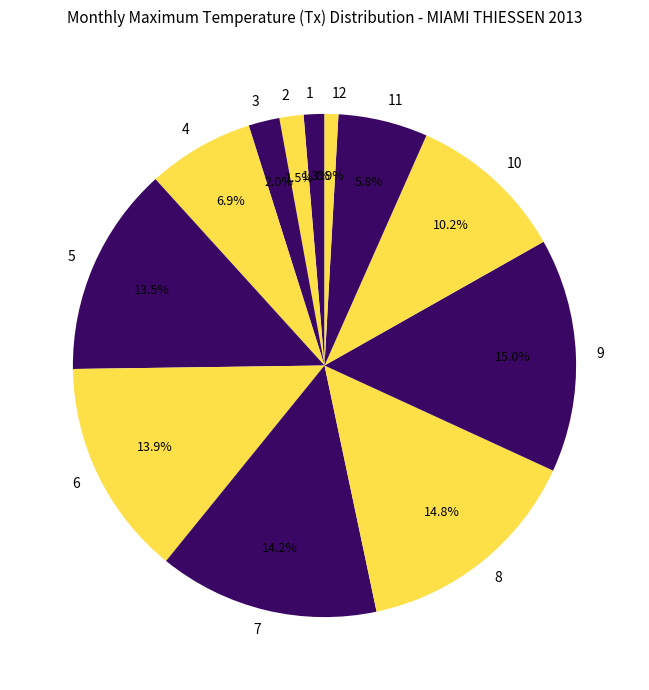

Does any single category account for the majority?

No